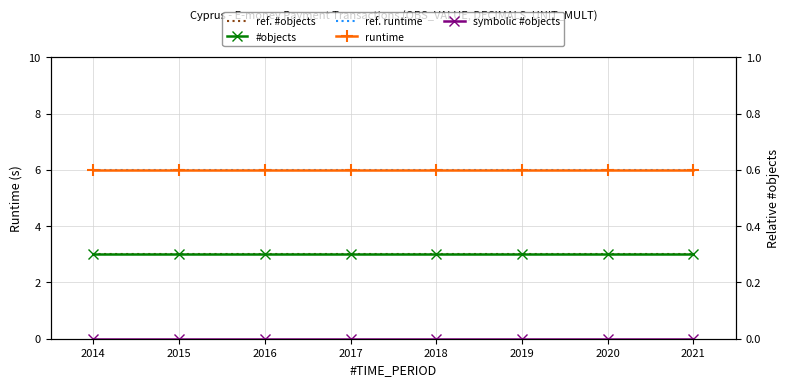

What is the total value across all series at 2020?

18